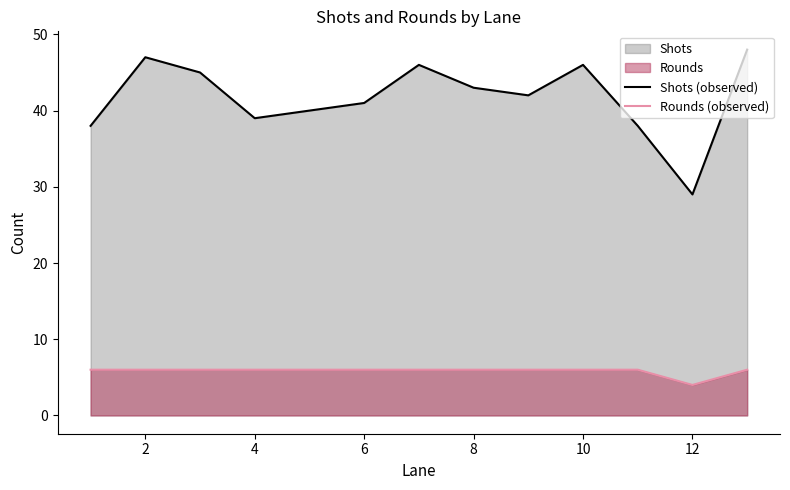

Count the number of categories in the chart.

13